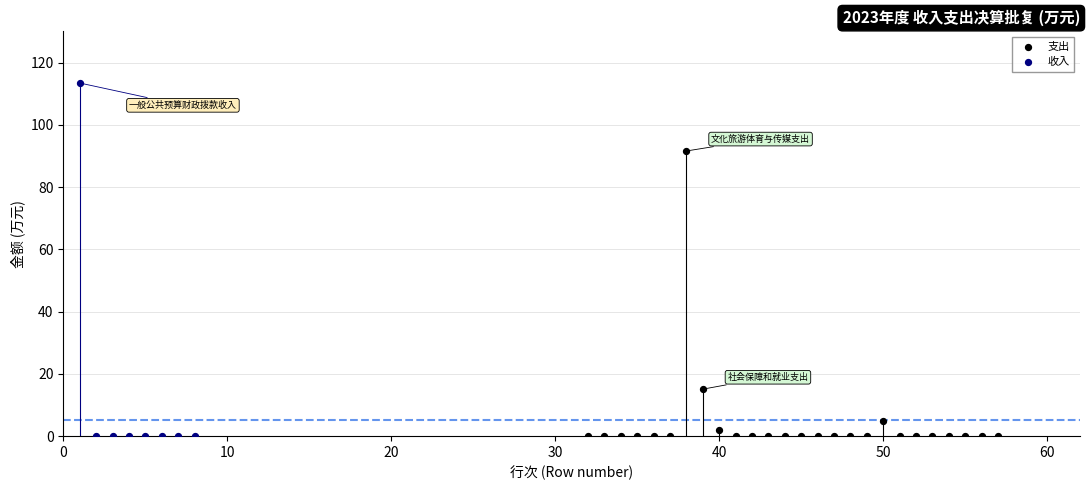

Which series contains the highest Y value?

收入